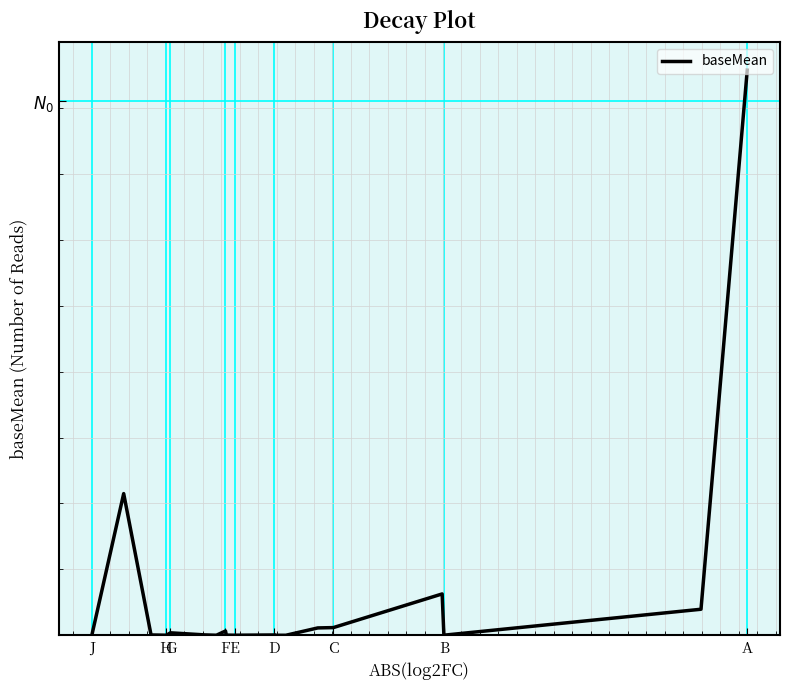

What is the greatest value displayed?

32616.3